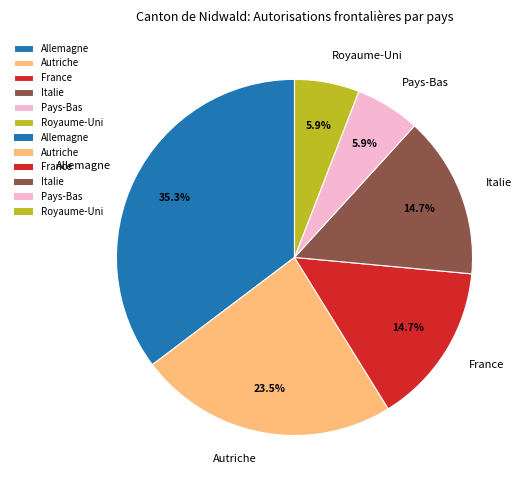

To the nearest percent, what percentage of the pie is Italie?

15%